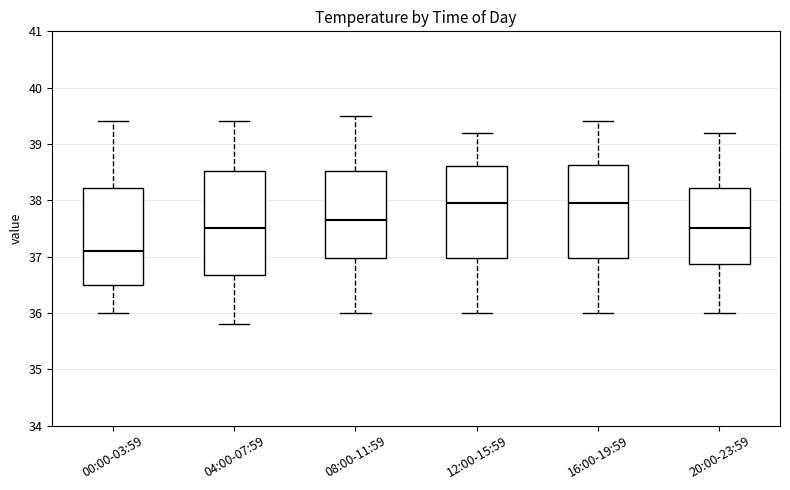

Reading left to right, transcribe this box plot: for each box, give where its median line is, the range the box spans, and where its two whiskers end, as read against the y-axis. The values are not printed on the chart, so give them approximately, as read against the axis.

00:00-03:59: median 37.1, box 36.5 to 38.2, whiskers 36.0 to 39.4
04:00-07:59: median 37.5, box 36.7 to 38.5, whiskers 35.8 to 39.4
08:00-11:59: median 37.7, box 37.0 to 38.5, whiskers 36.0 to 39.5
12:00-15:59: median 38.0, box 37.0 to 38.6, whiskers 36.0 to 39.2
16:00-19:59: median 38.0, box 37.0 to 38.6, whiskers 36.0 to 39.4
20:00-23:59: median 37.5, box 36.9 to 38.2, whiskers 36.0 to 39.2